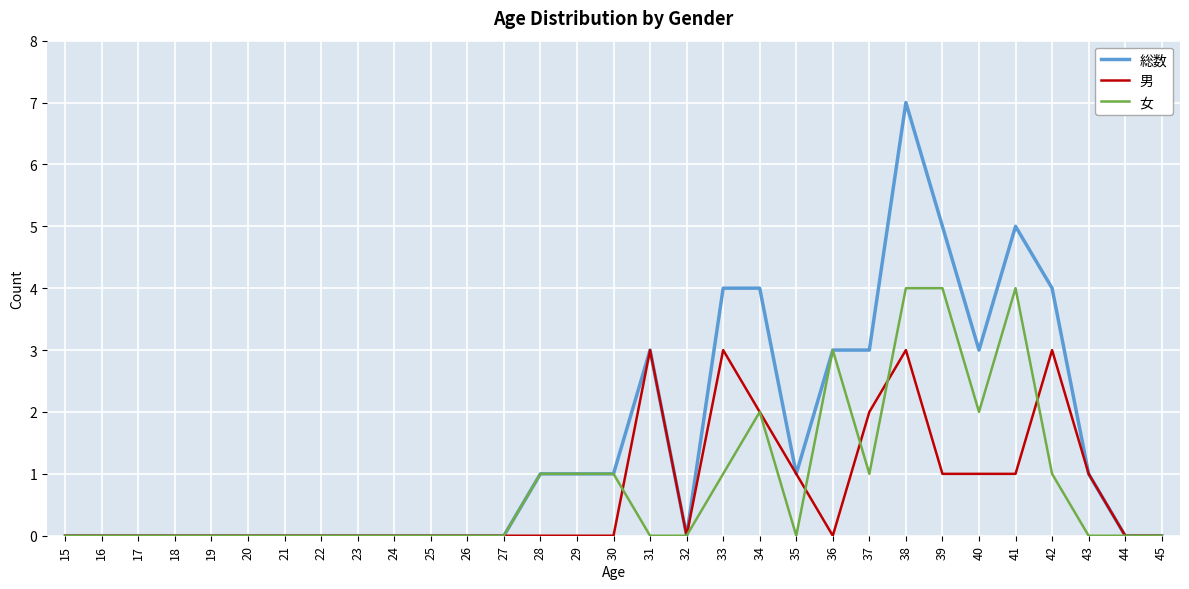

At which category is the sum across all series the highest?

38